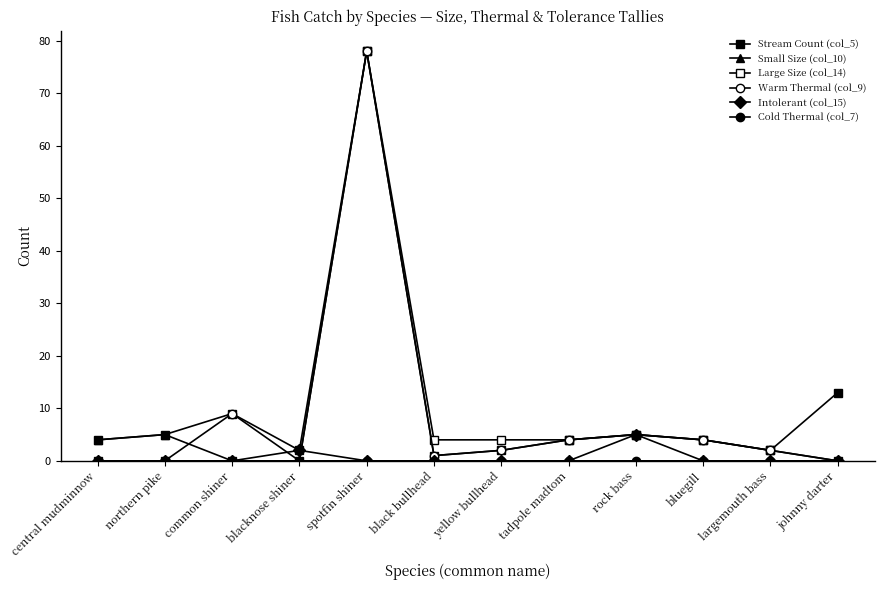

Reading left to right, list all the values displayed in this chart.

Stream Count (col_5): 4	5	9	2	78	1	2	4	5	4	2	13
Small Size (col_10): 4	5	0	0	0	0	0	0	0	0	0	0
Large Size (col_14): 0	0	0	0	78	4	4	4	5	4	2	0
Warm Thermal (col_9): 0	0	9	0	78	1	2	4	5	4	2	0
Intolerant (col_15): 0	0	0	2	0	0	0	0	5	0	0	0
Cold Thermal (col_7): 0	0	0	0	0	0	0	0	0	0	0	0